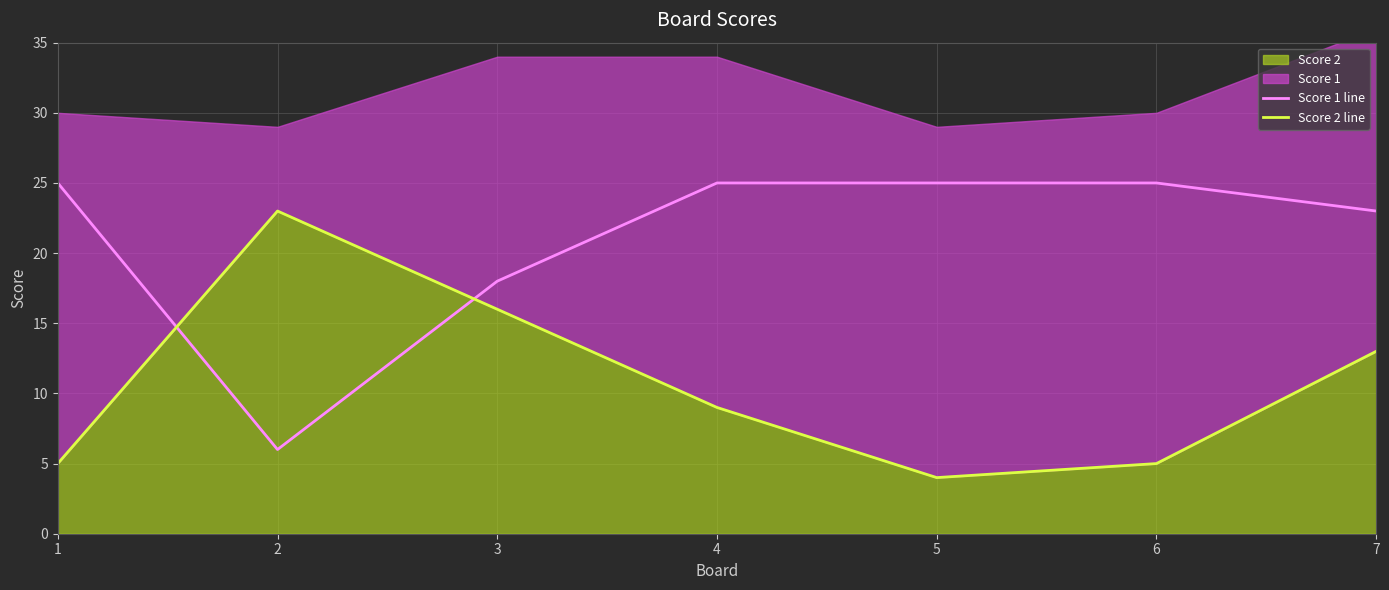

True or false: Score 1 line has more than 1 points higher than both neighbors.

False